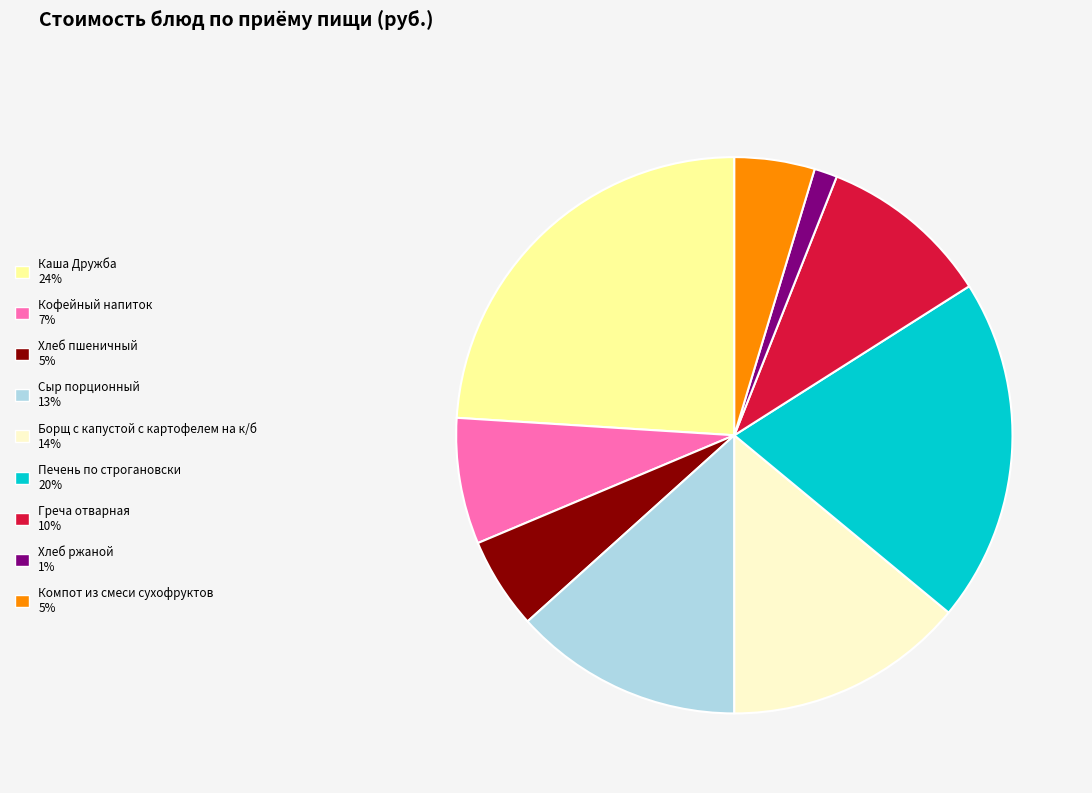

Is there a majority slice in this chart?

No